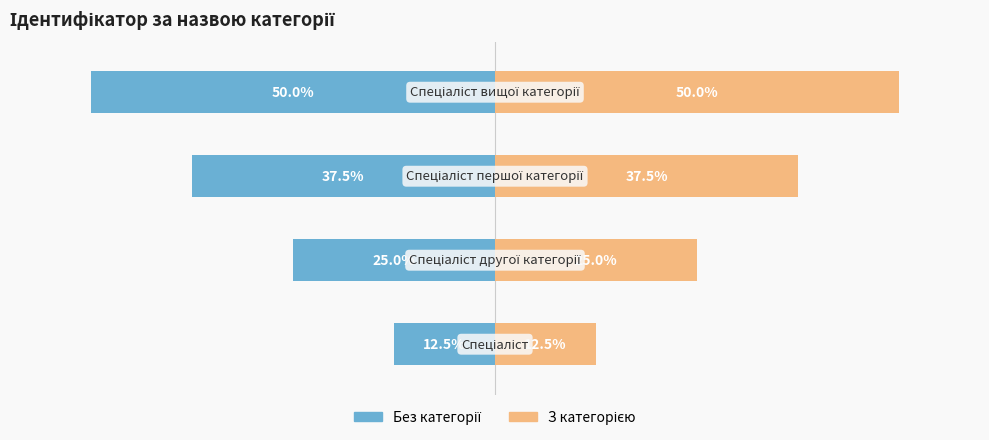

How many bars are there in total?

8